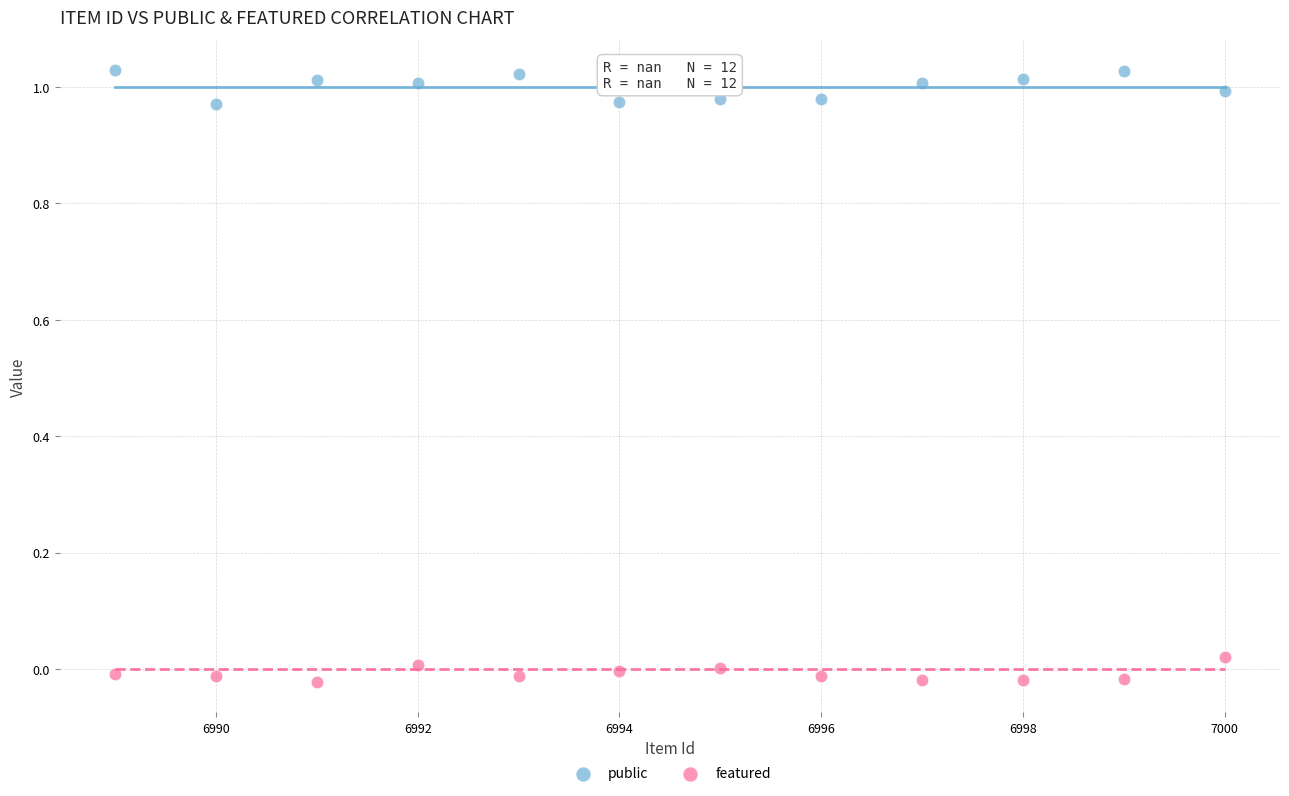

Across all data points, what is the range of X values (max minus min)?

11.0